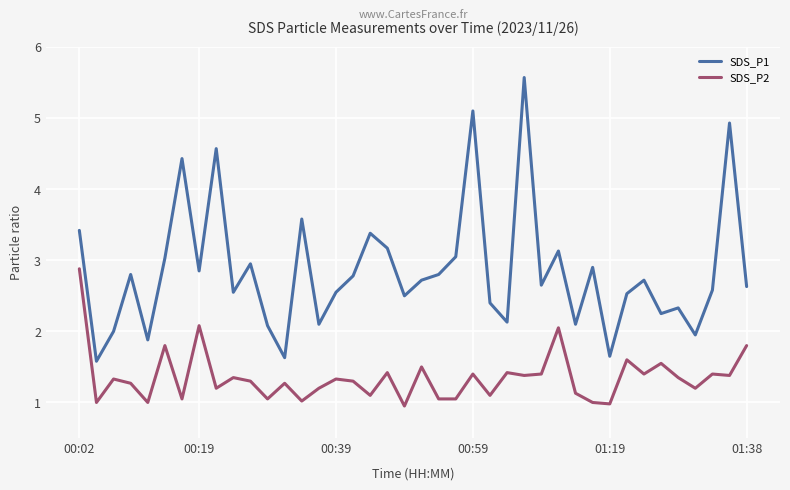

Which series has the largest total across all categories?

SDS_P1